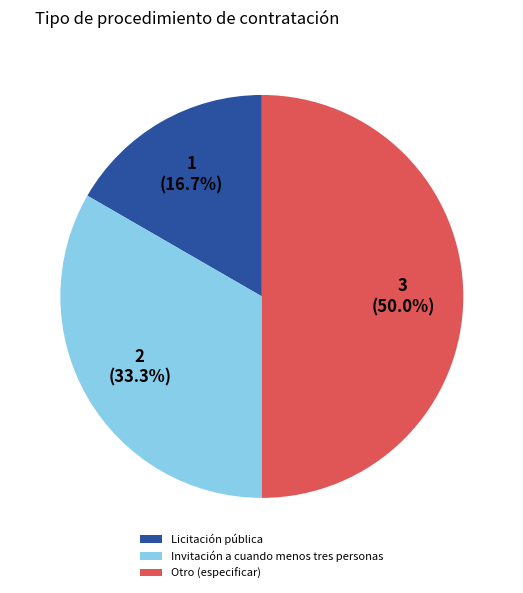

What is the ratio of the value at Licitación pública to the value at Invitación a cuando menos tres personas?

0.5